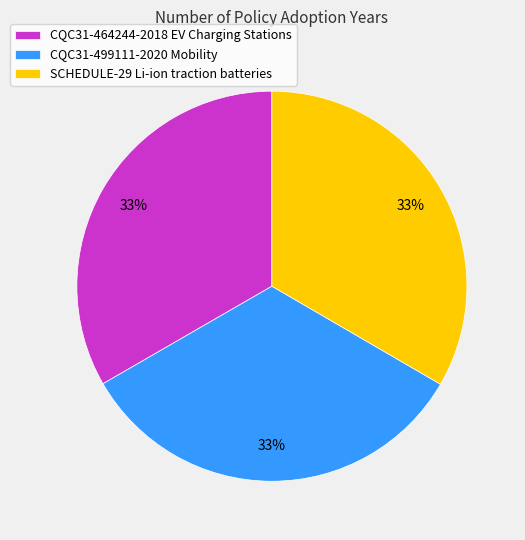

Combined, do CQC31-464244-2018 EV Charging Stations and CQC31-499111-2020 Mobility account for over 50%?

Yes